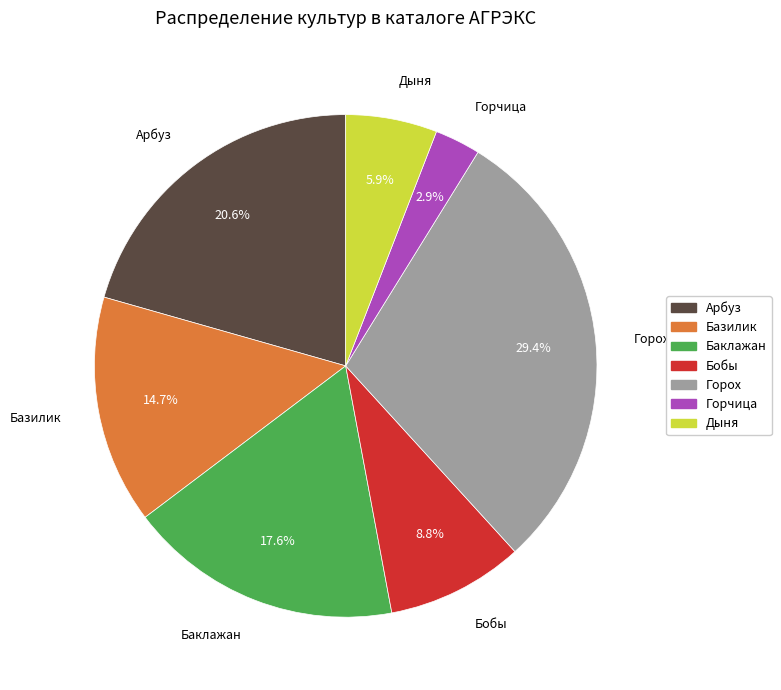

What is the ratio of the value at Горчица to the value at Дыня?

0.5